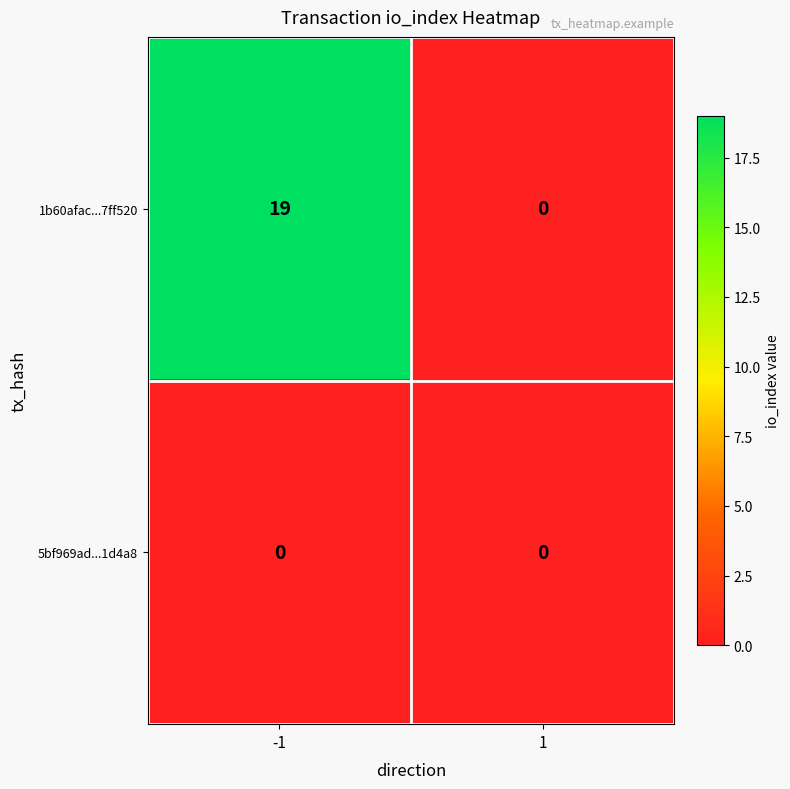

How many distinct data groups are displayed?

2